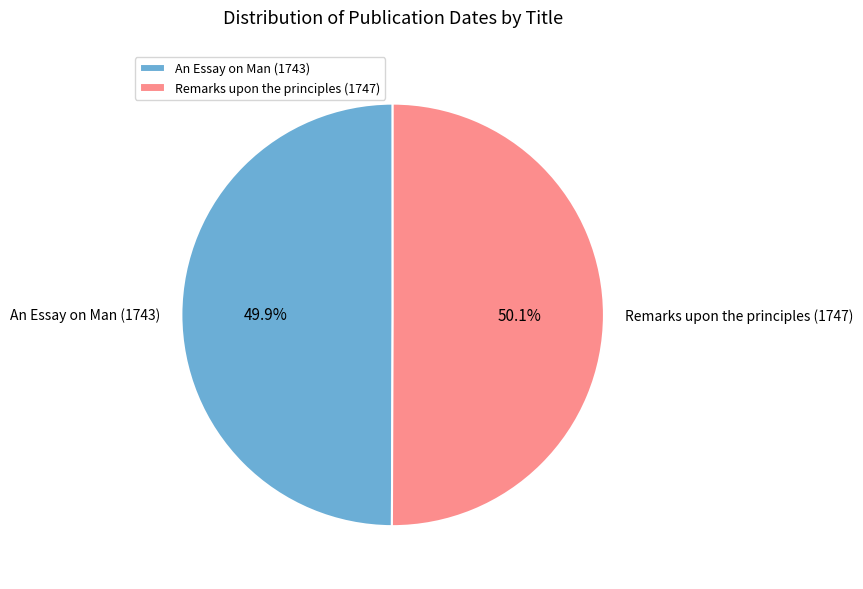

Approximately how many times larger is the value at An Essay on Man (1743) compared to Remarks upon the principles (1747)?

1.0